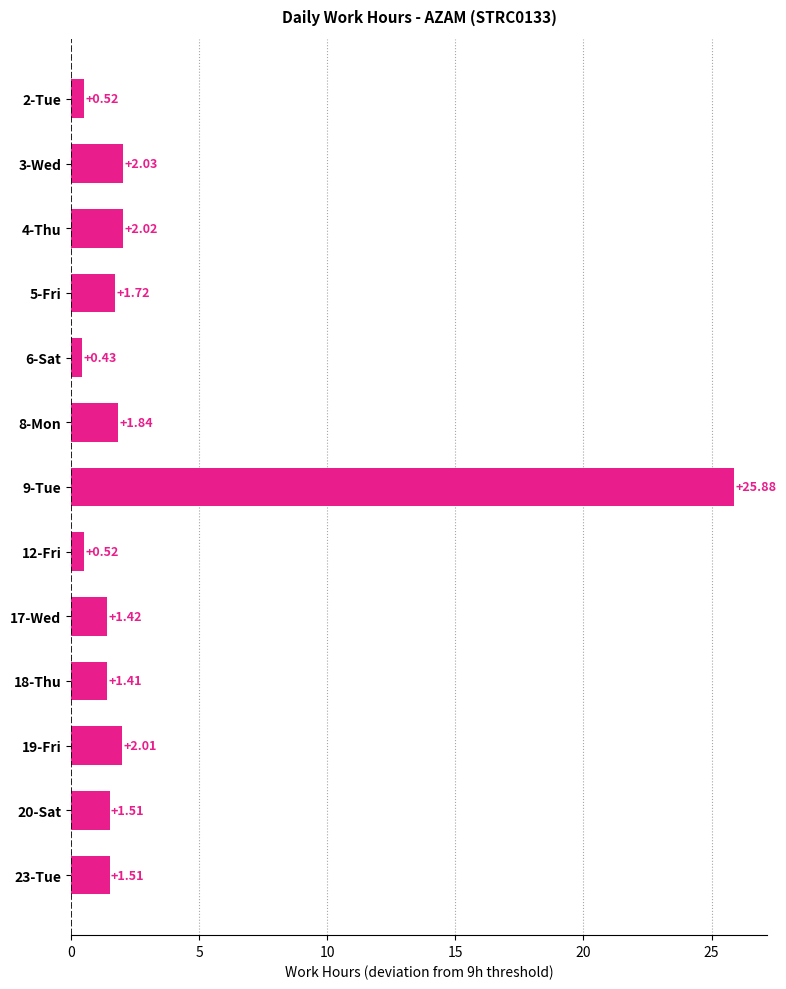

Which label corresponds to the smallest value in the chart?

6-Sat